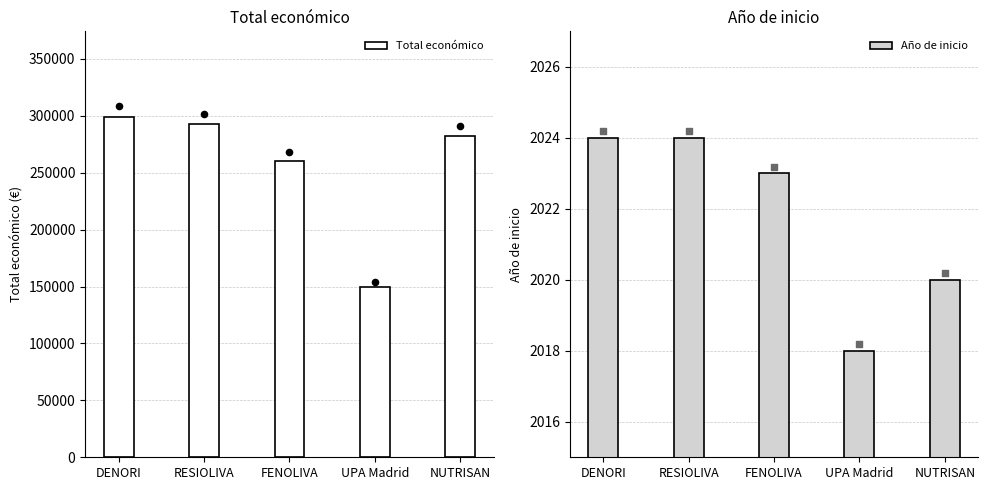

What is the total value across all series at DENORI?

301366